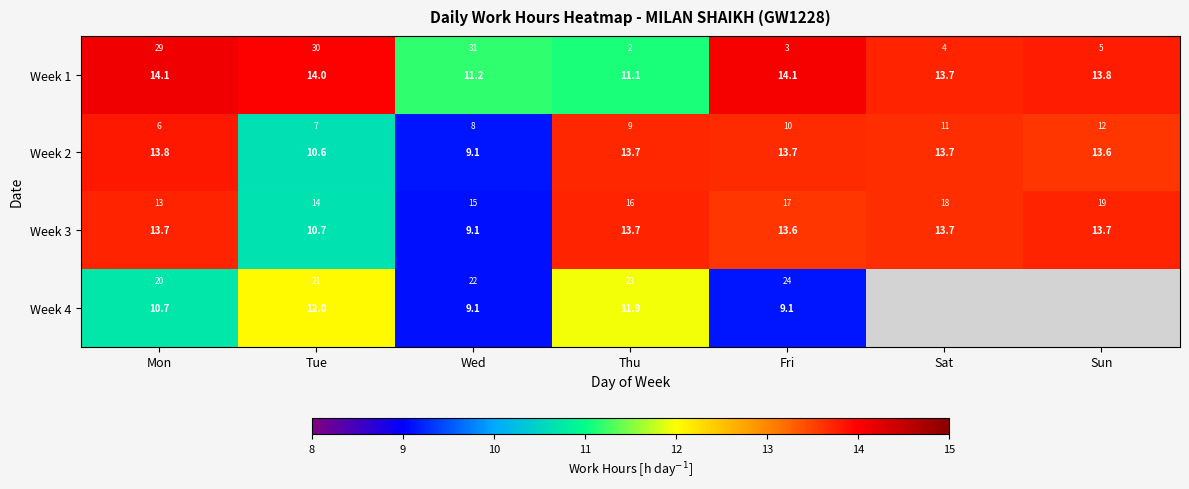

List the series in order of their peak value, lowest first.

Week 4, Week 3, Week 2, Week 1